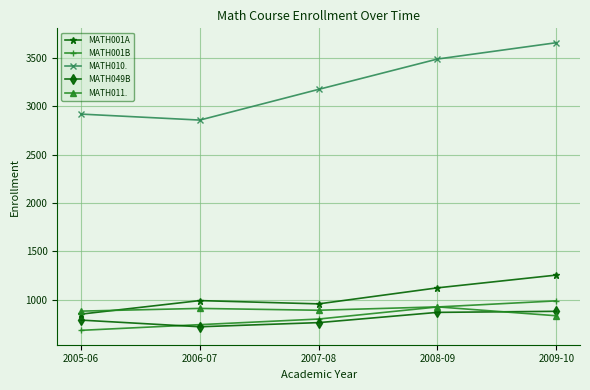

Between 2007-08 and 2009-10, which series saw the biggest shift?

MATH010.